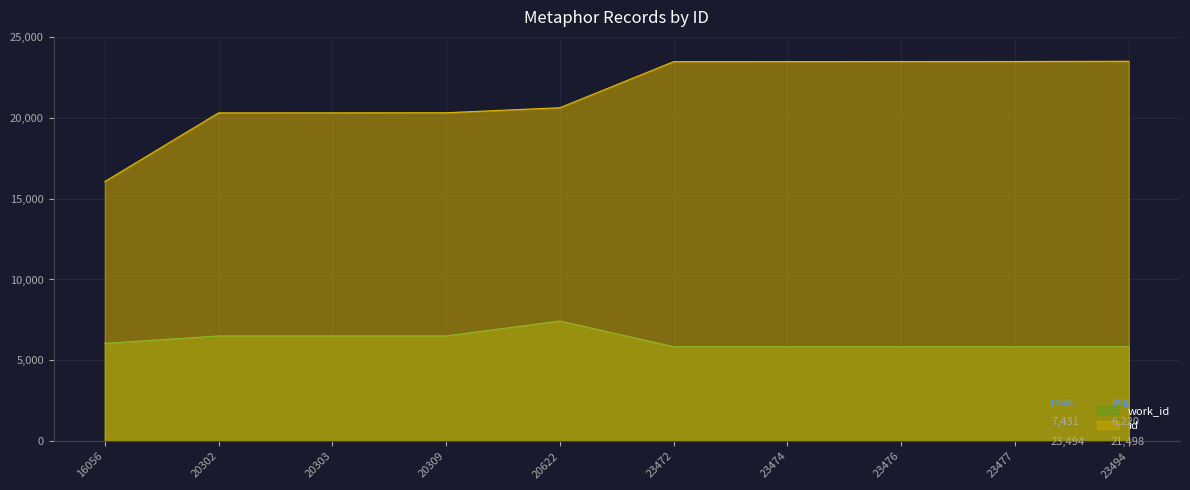

Reading left to right, extract all data points from this chart.

id: 16056	20302	20303	20309	20622	23472	23474	23476	23477	23494
work_id: 6050	6506	6506	6506	7431	5841	5841	5841	5841	5841